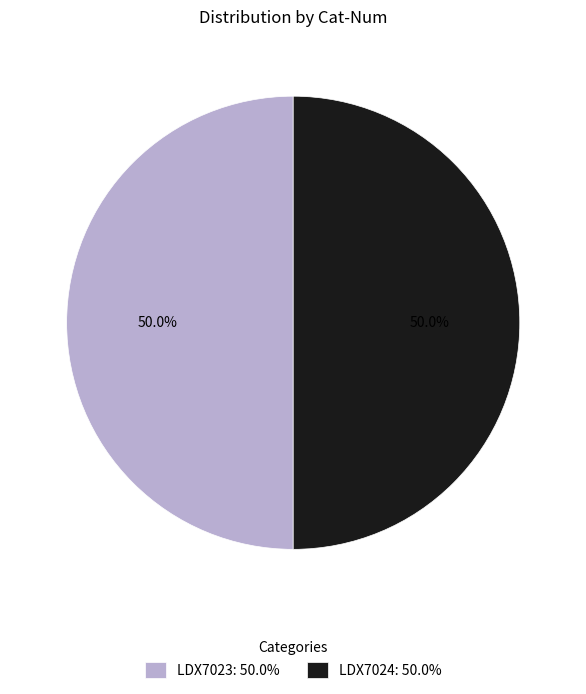

To the nearest percent, what is the average slice percentage?

50%